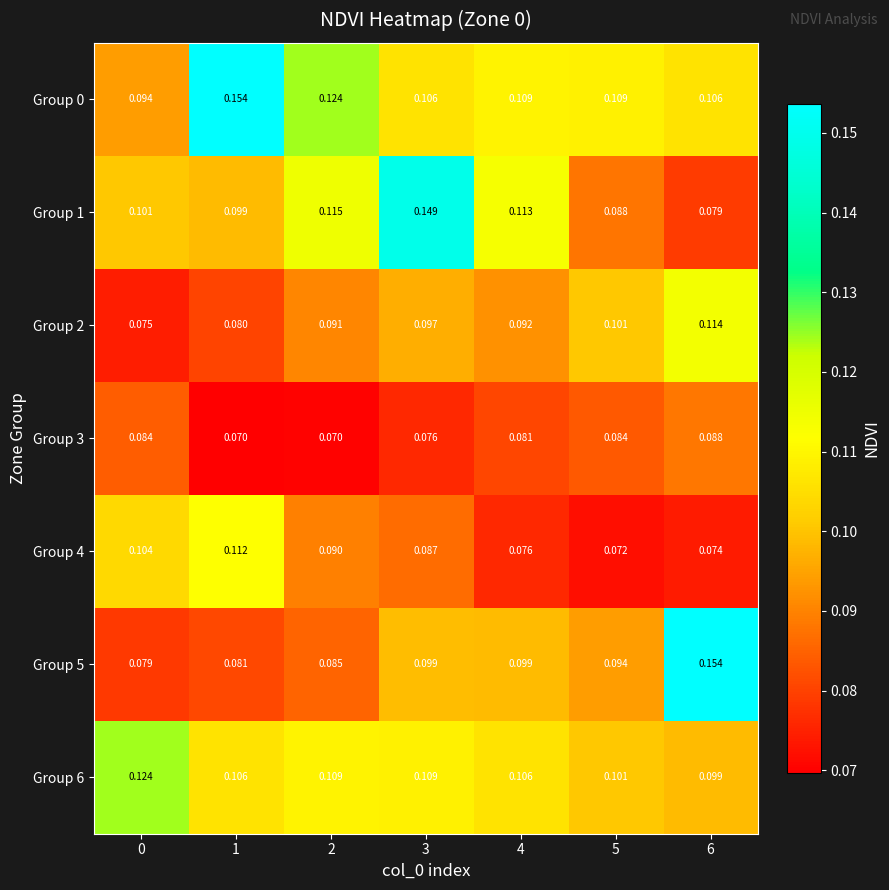

Which category has the highest value across all series?

1